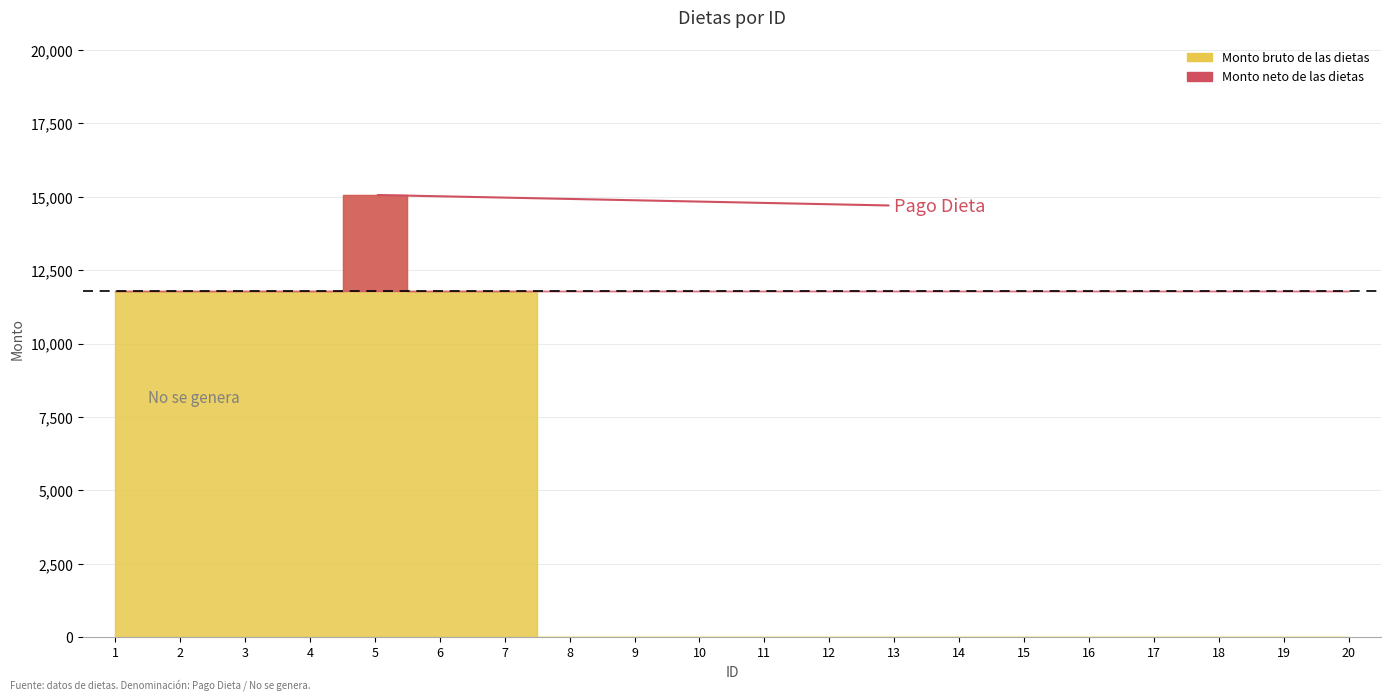

Count the number of data series in this chart.

2